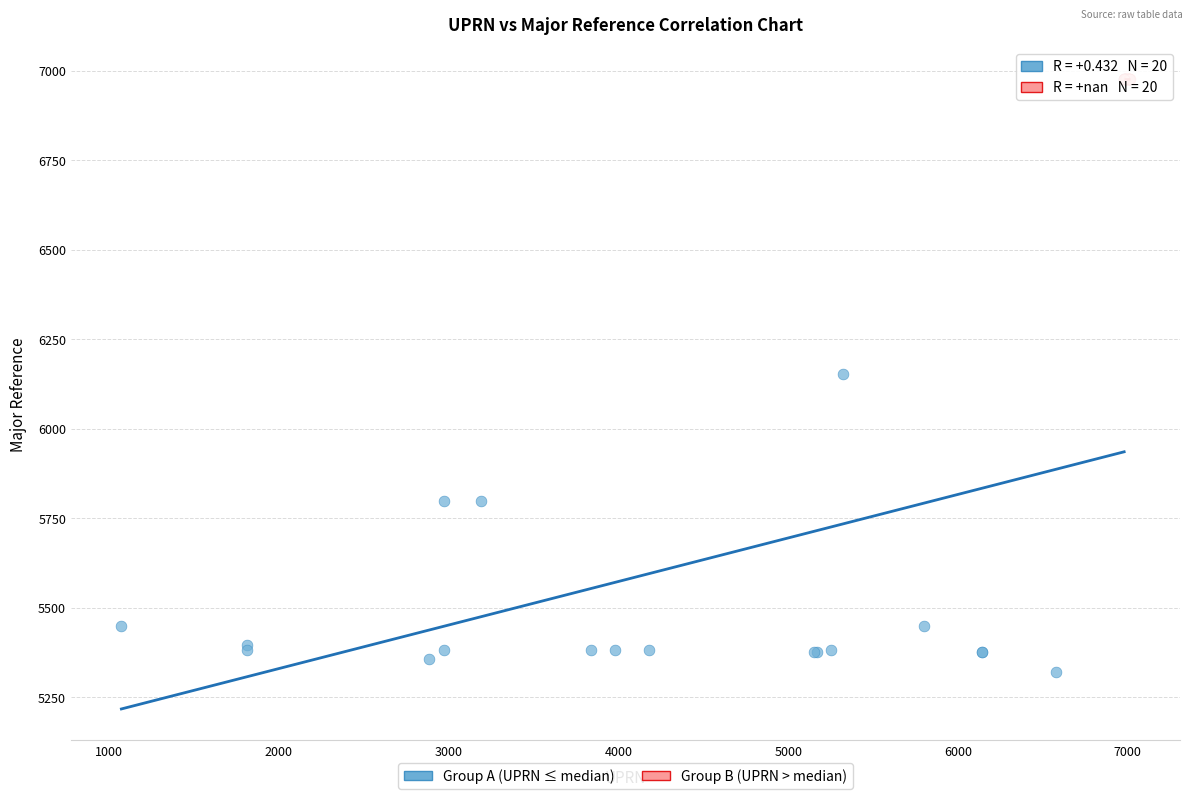

Which series reaches the minimum Y coordinate?

Group A (UPRN ≤ median)